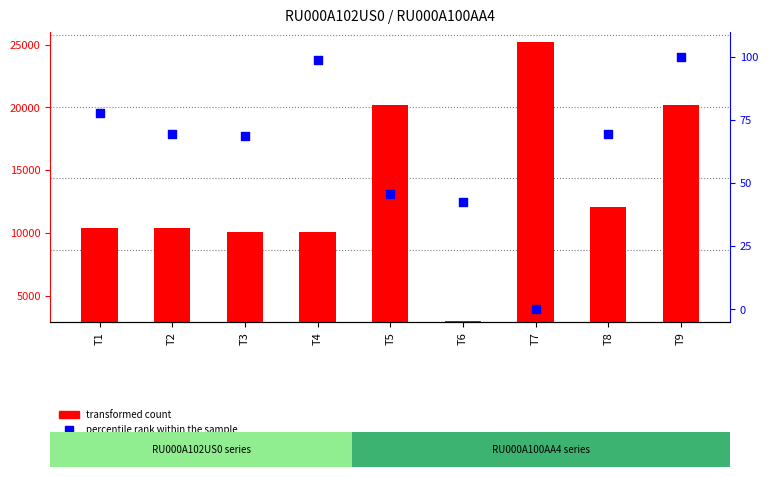

At which category is the sum across all series the highest?

T7